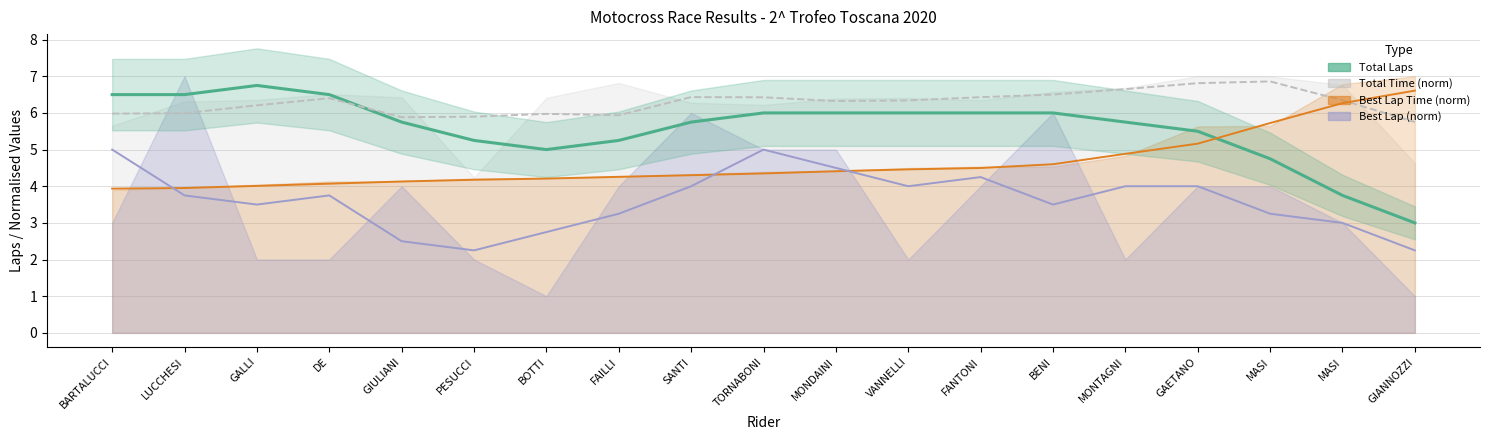

Where does the data first go above 5?

BARTALUCCI